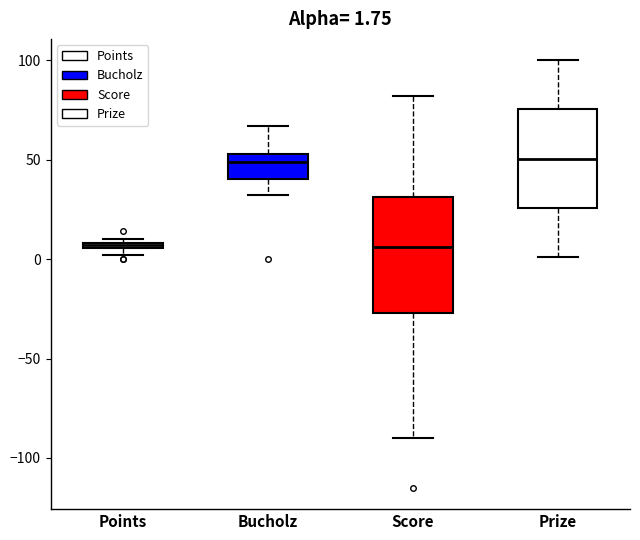

Comparing the boxes themselves (not the whiskers), which one is the tallest?

Score